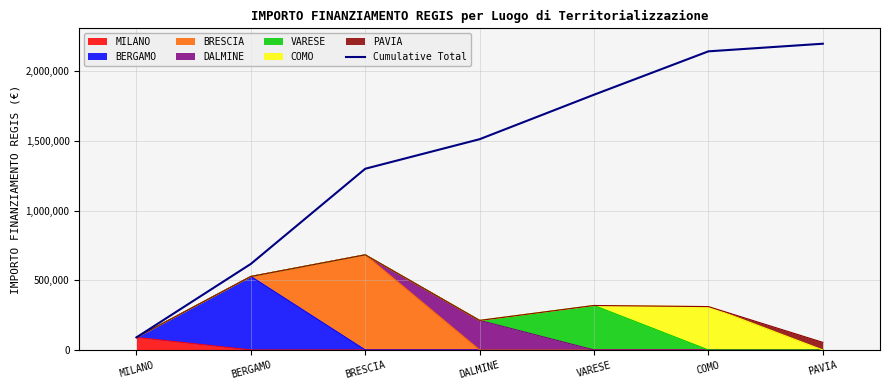

Rank the categories by value from lowest to highest.

MILANO, BERGAMO, BRESCIA, DALMINE, VARESE, COMO, PAVIA